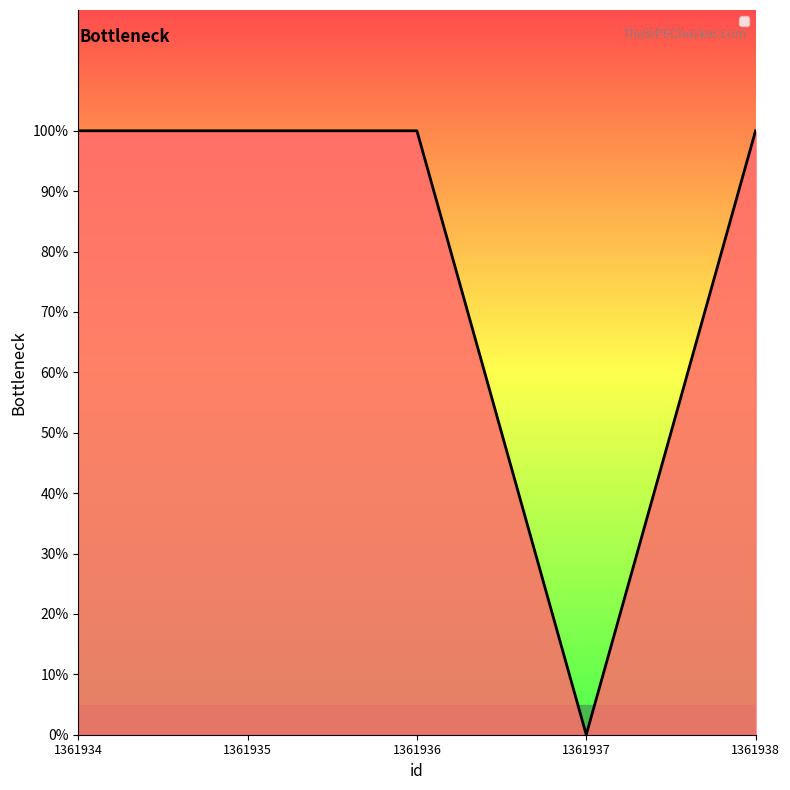

True or false: the data shows 0 at 1361937.

True